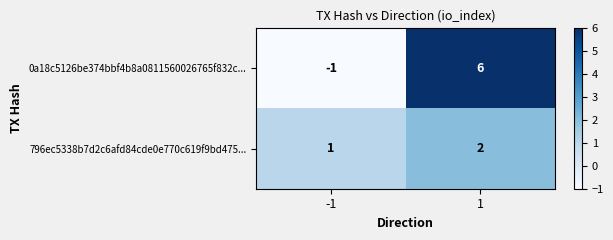

Which series changed the most between -1 and 1?

0a18c5126be374bbf4b8a0811560026765f832c...